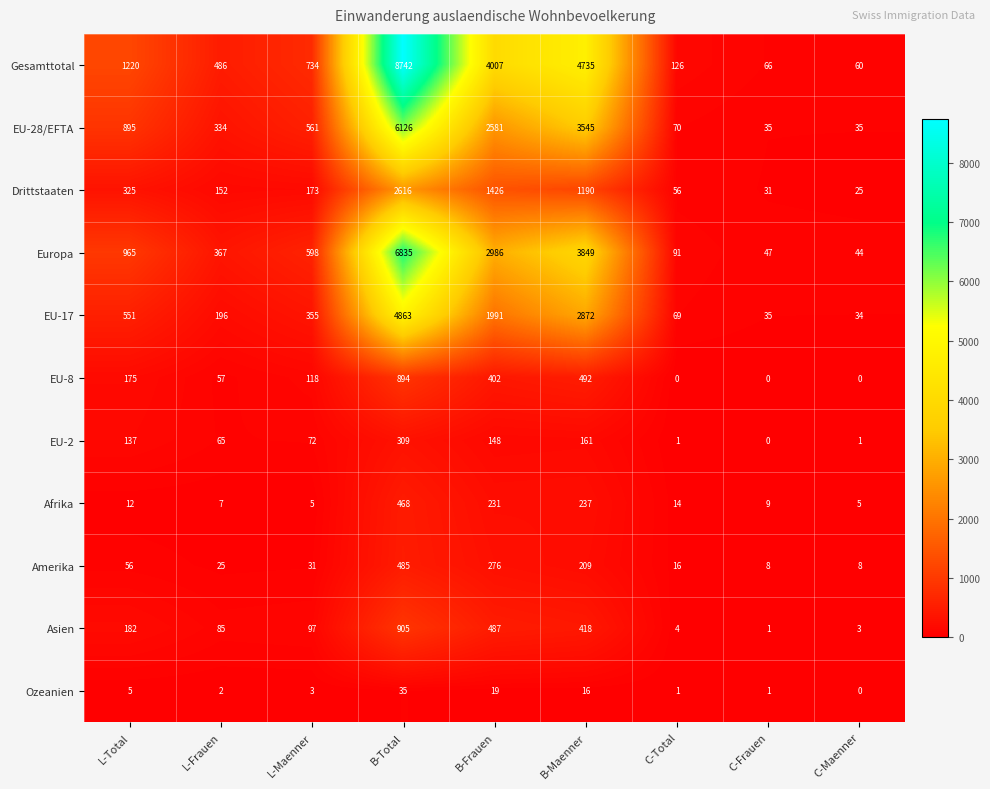

How many data points does each series have?

9